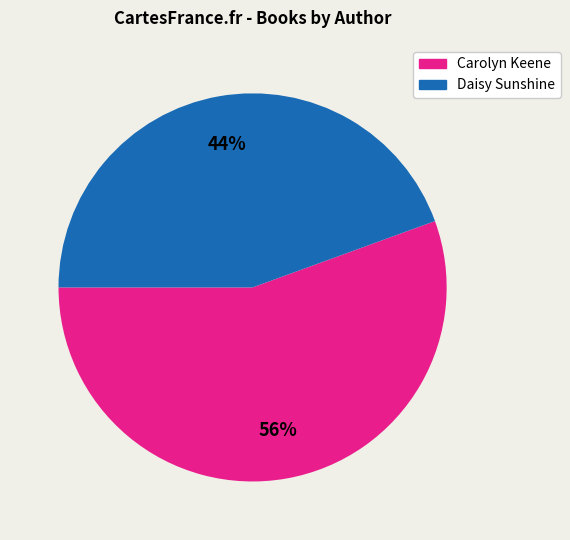

To the nearest percent, what is the average slice percentage?

50%